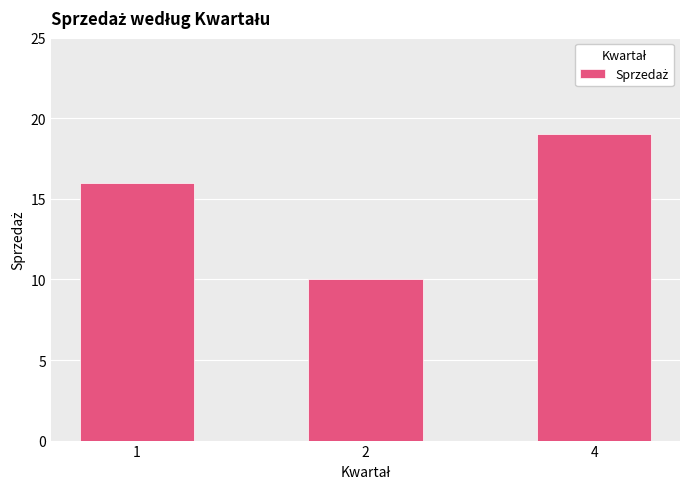

What is the ratio of the value at 2 to the value at 4?

0.5